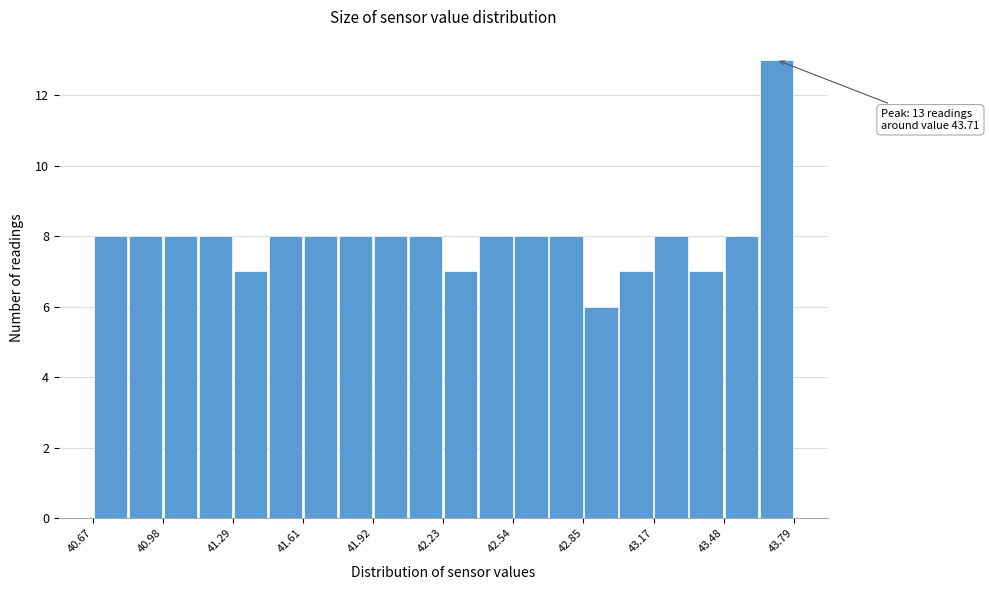

Around what value on the x-axis is the tallest bar? Give the approximate position of its centre, as read against the axis.

43.70